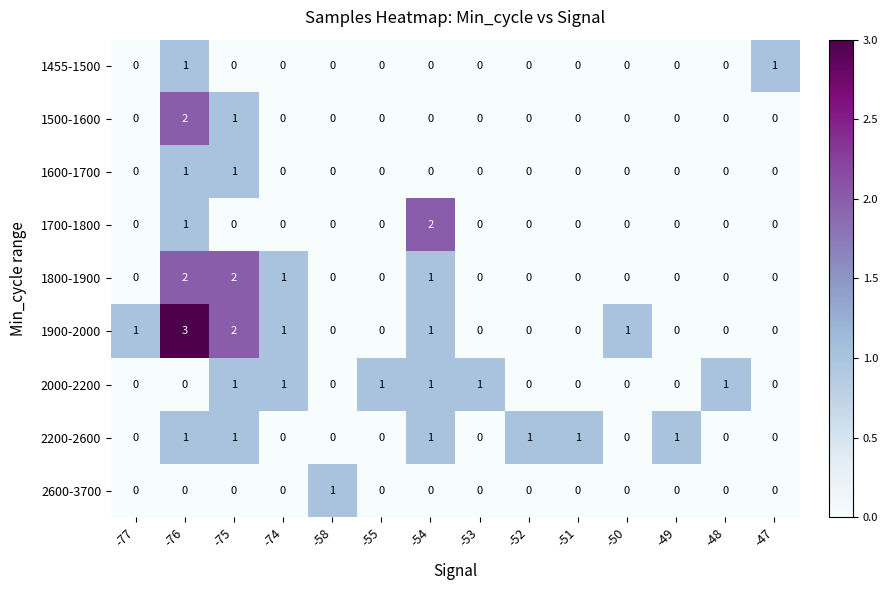

Between -77 and -54, which series saw the biggest shift?

1700-1800